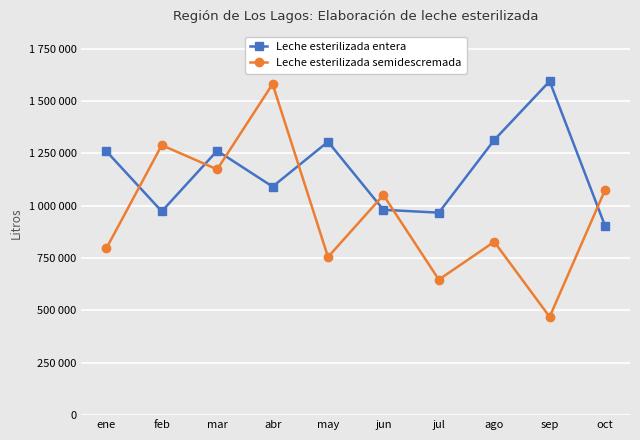

At which category does Leche esterilizada semidescremada reach its first local valley?

mar